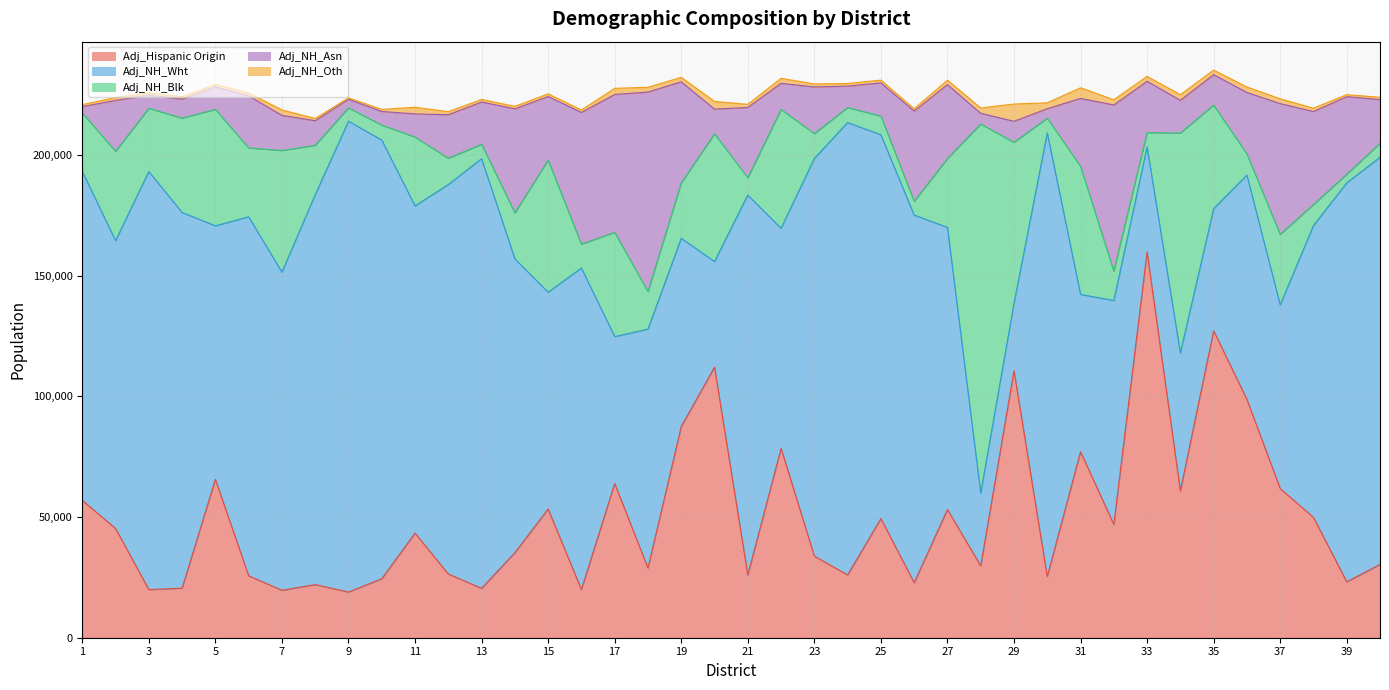

At which category is the sum across all series the highest?

35